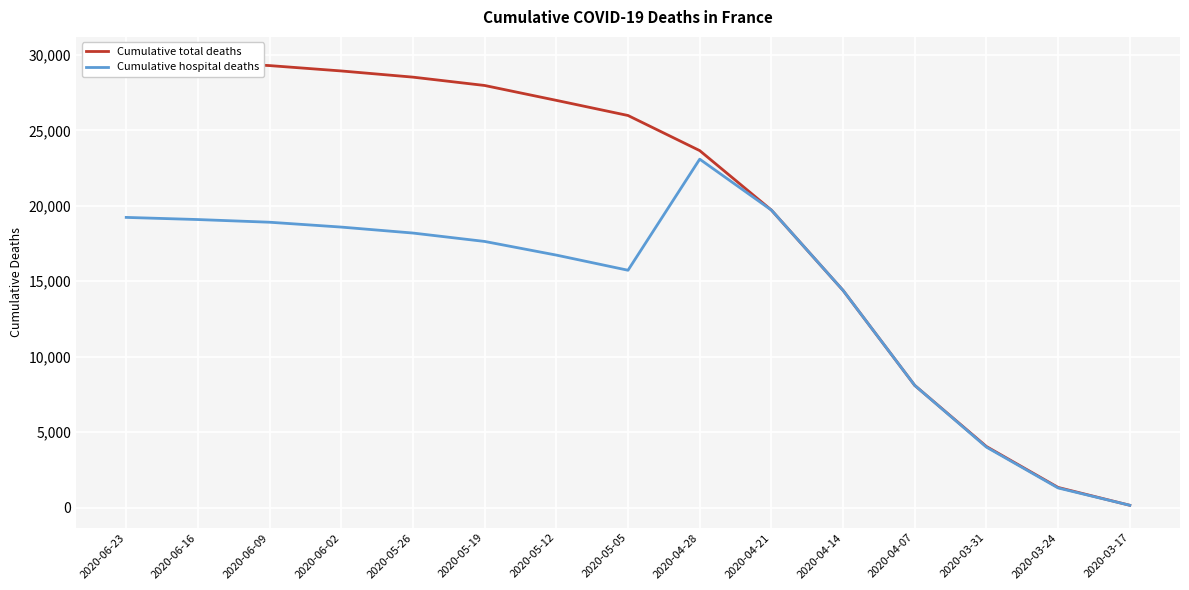

How many lines are shown in the chart?

2